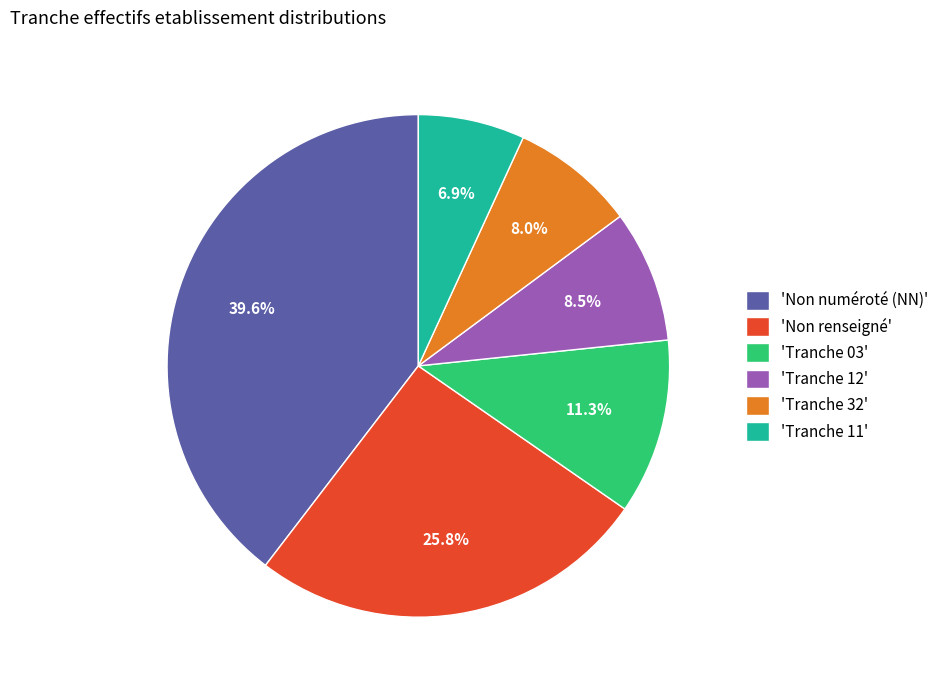

Count the number of slices in the pie.

6